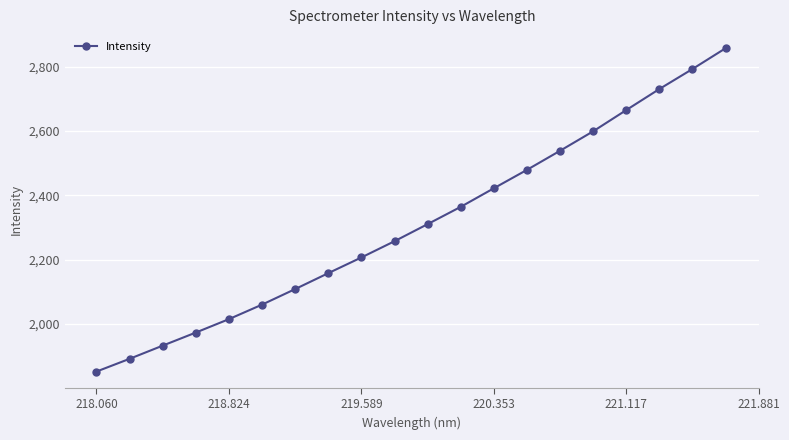

What is the difference between the maximum and minimum values?

1005.2